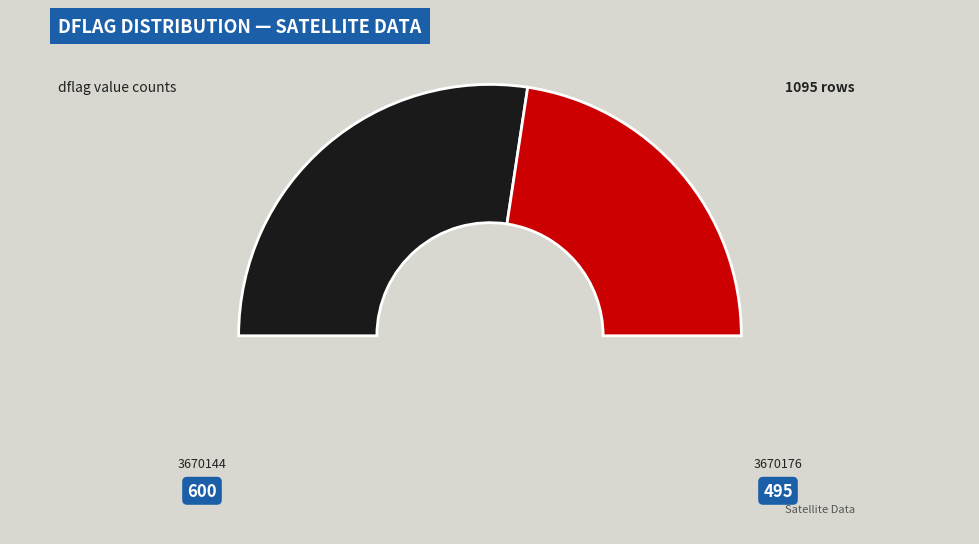

Does 3670176 account for over 50% of the chart?

No